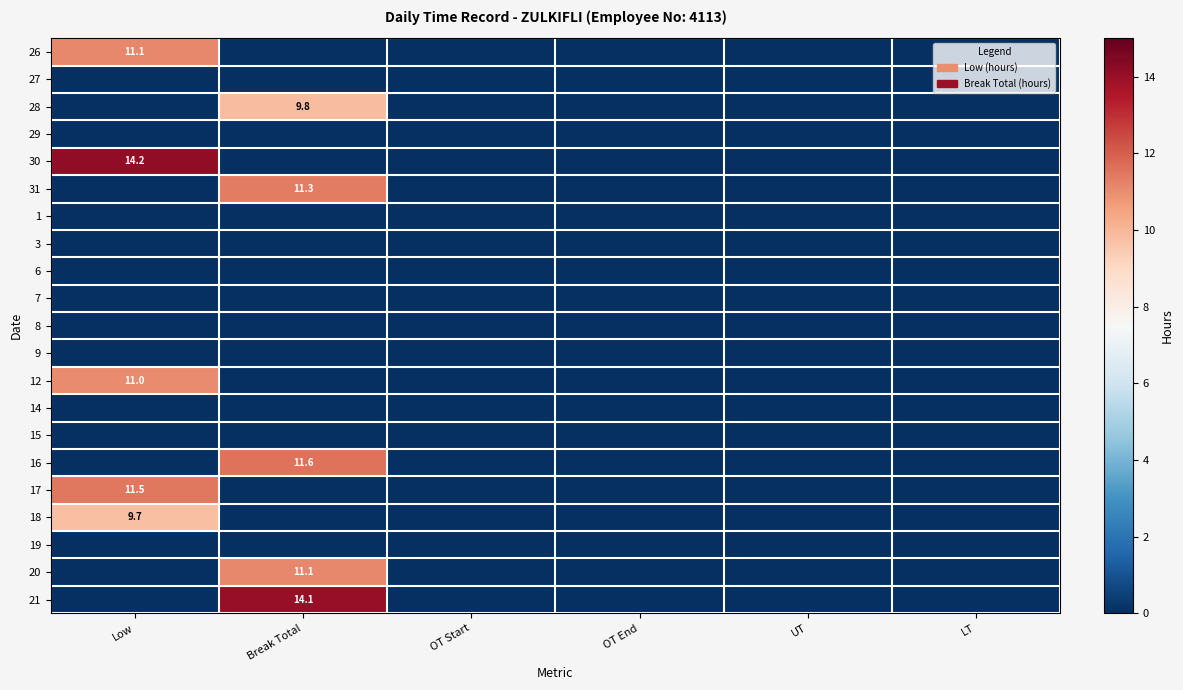

The value of 31 at Break Total is 11.3. True or false?

True